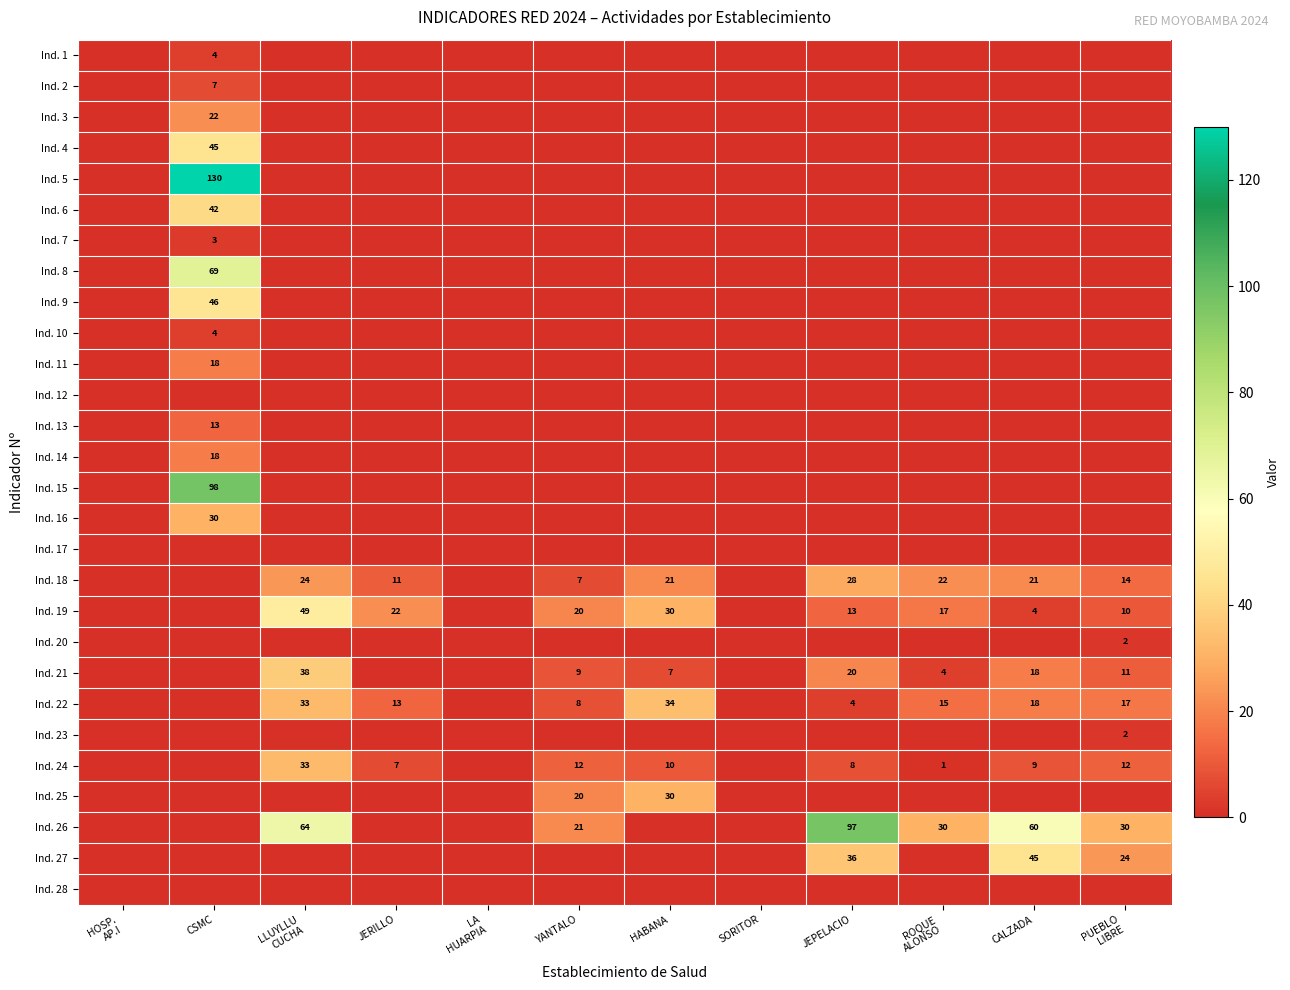

Rank the series by their maximum value, from lowest to highest.

Ind. 12, Ind. 17, Ind. 28, Ind. 20, Ind. 23, Ind. 7, Ind. 1, Ind. 10, Ind. 2, Ind. 13, Ind. 11, Ind. 14, Ind. 3, Ind. 18, Ind. 16, Ind. 25, Ind. 24, Ind. 22, Ind. 21, Ind. 6, Ind. 4, Ind. 27, Ind. 9, Ind. 19, Ind. 8, Ind. 26, Ind. 15, Ind. 5